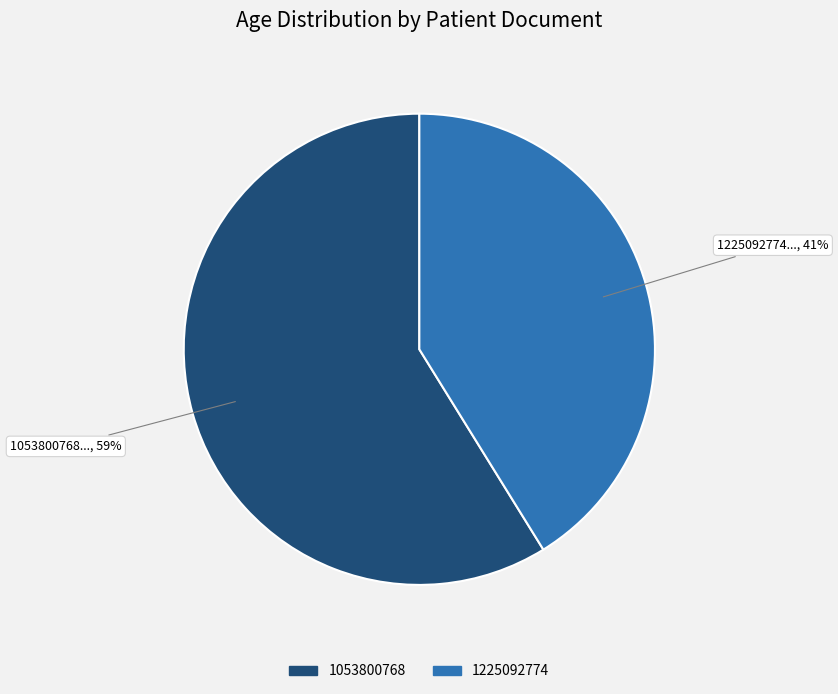

Is it true that 1053800768 is 66% of the pie?

False